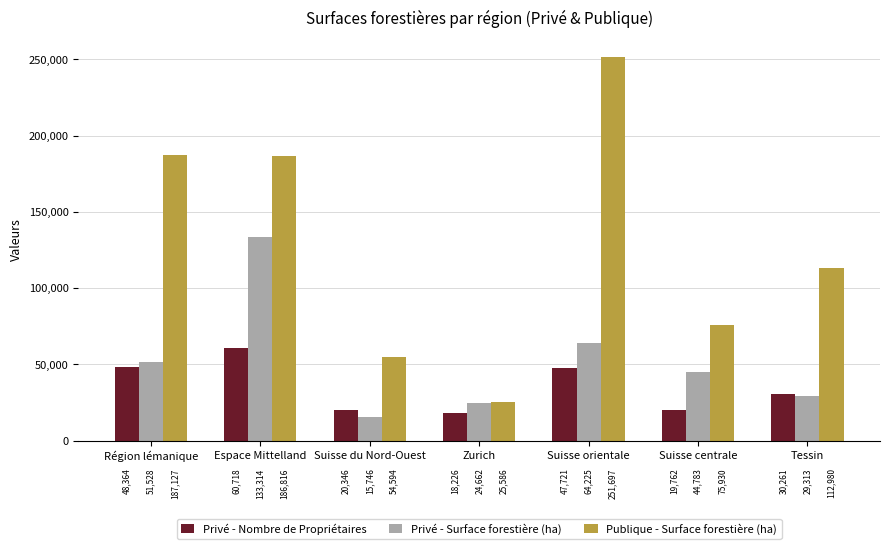

Rank the series by their average value, from highest to lowest.

Publique - Surface forestière (ha), Privé - Surface forestière (ha), Privé - Nombre de Propriétaires